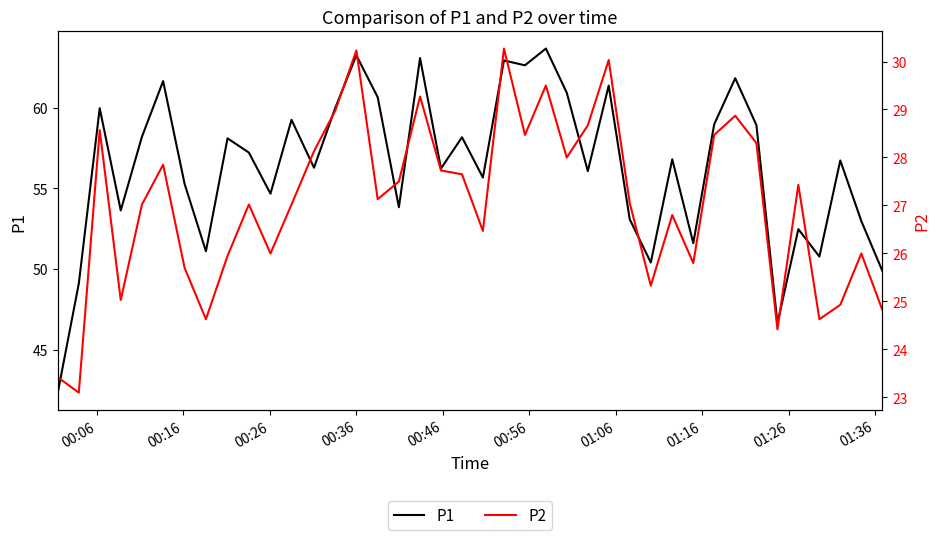

Rank the series by their average value, from highest to lowest.

P1, P2